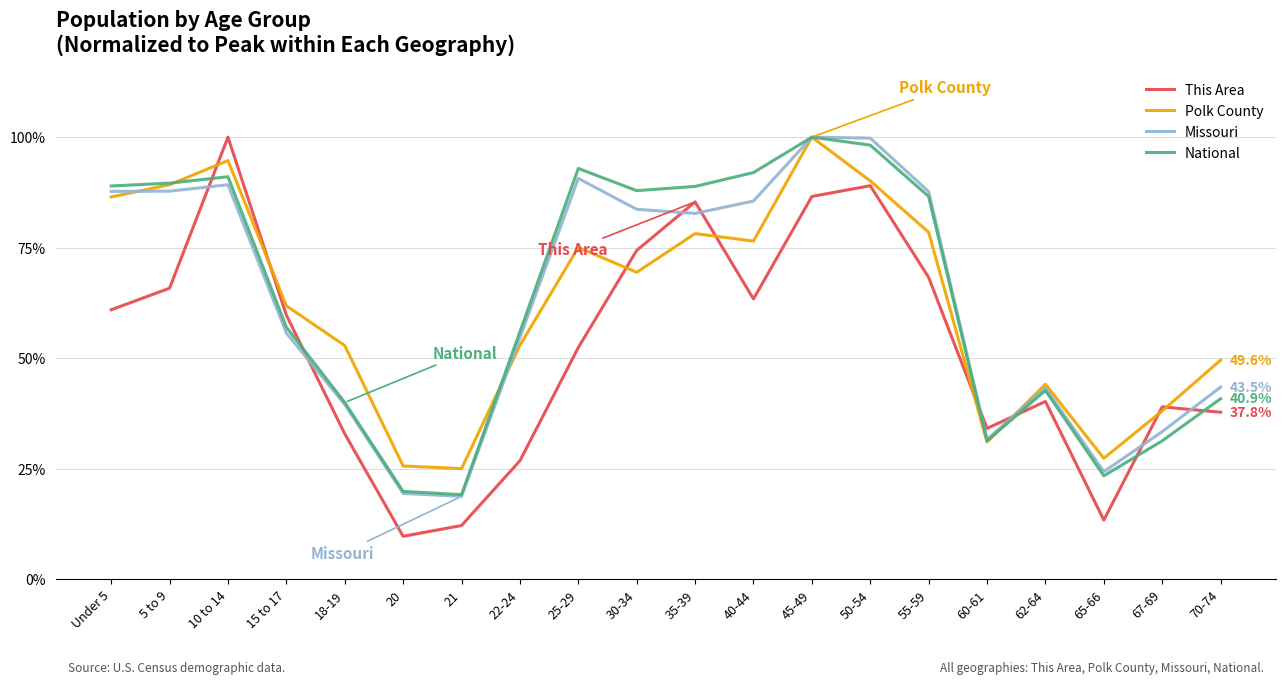

In National, how many points are higher than both neighbors (excluding endpoints)?

4